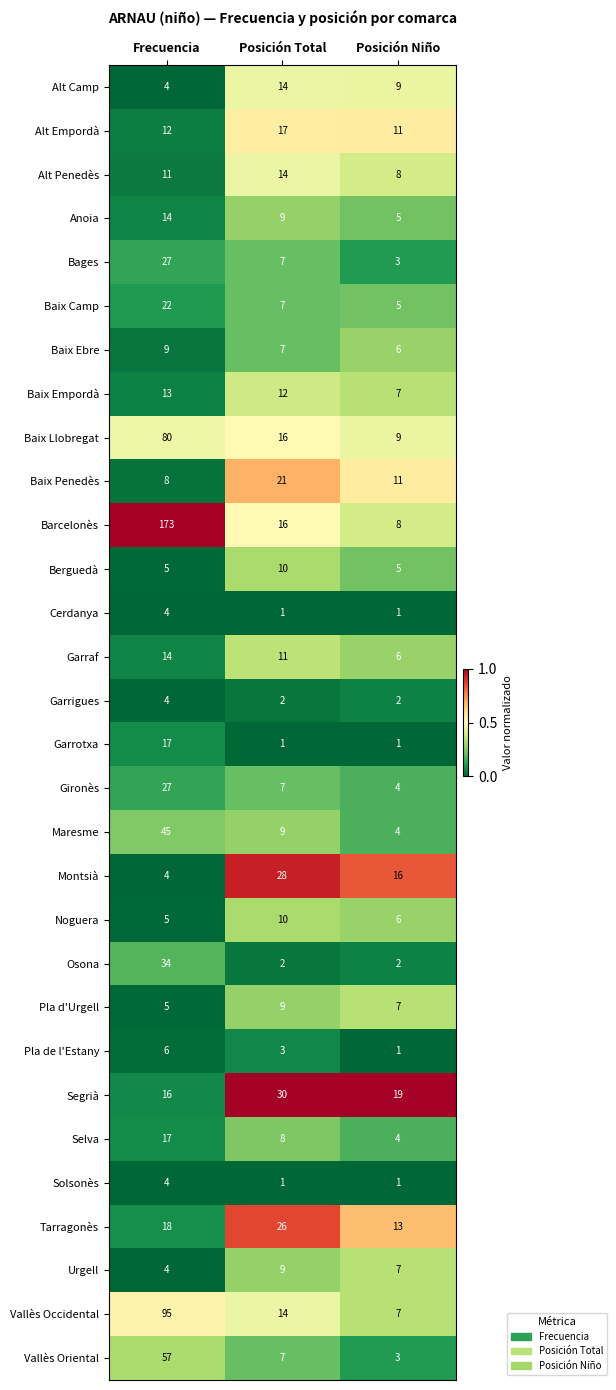

What is the difference between the highest and lowest values at Frecuencia?

169